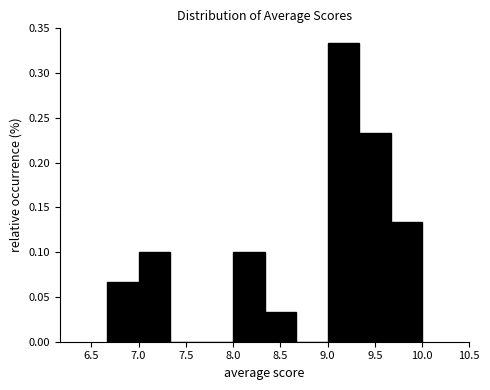

Reading left to right, list every bar in this chart as the range it spans on the x-axis followed by its height. Neither the bar edges nor the heights are printed on the chart, so give them approximately, as read against the axes.

6.65 to 7.00: 0.065
7.00 to 7.35: 0.100
7.35 to 7.65: 0
7.65 to 8.00: 0
8.00 to 8.35: 0.100
8.35 to 8.65: 0.035
8.65 to 9.00: 0
9.00 to 9.35: 0.335
9.35 to 9.65: 0.235
9.65 to 10.00: 0.135